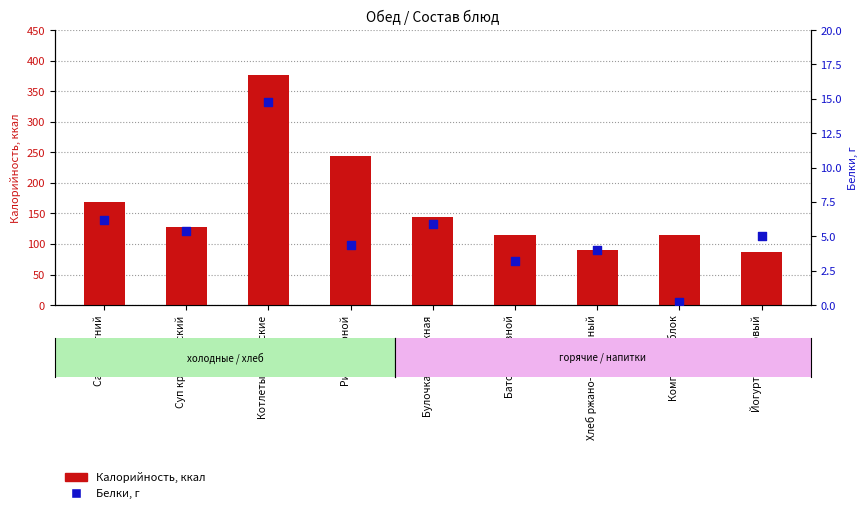

What are all the series names shown in the legend?

Калорийность, Белки, г